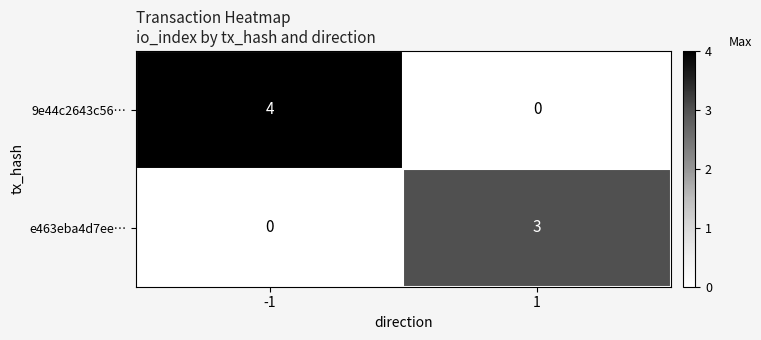

What is the sum of all 9e44c2643c56… values?

4